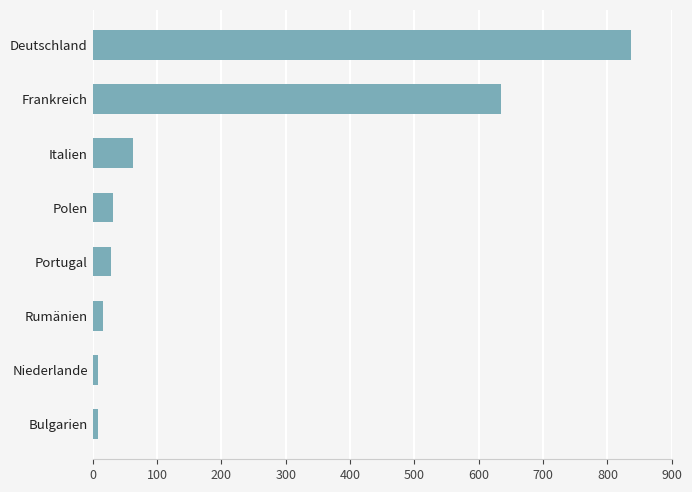

At which label is the value closest to 422?

Frankreich